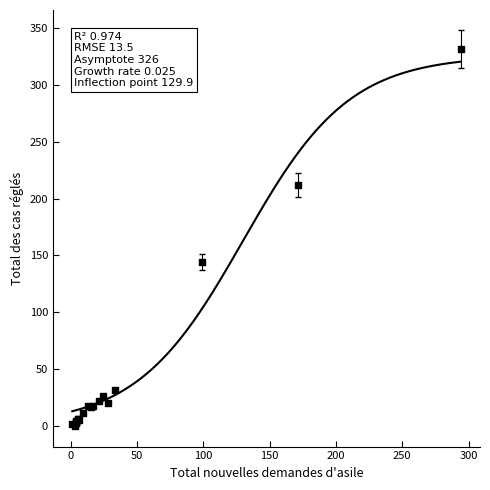

What Y value in the scatter plot is closest to 166?

144